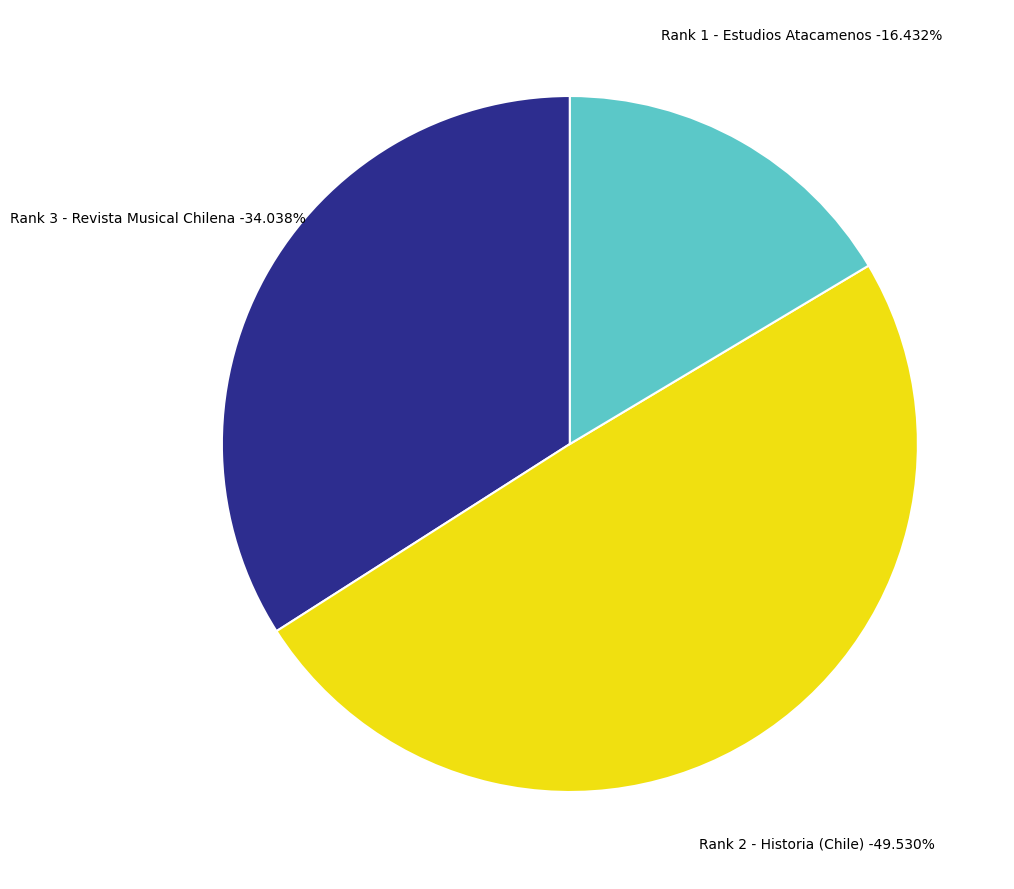

To the nearest percent, what is the average slice percentage?

33%